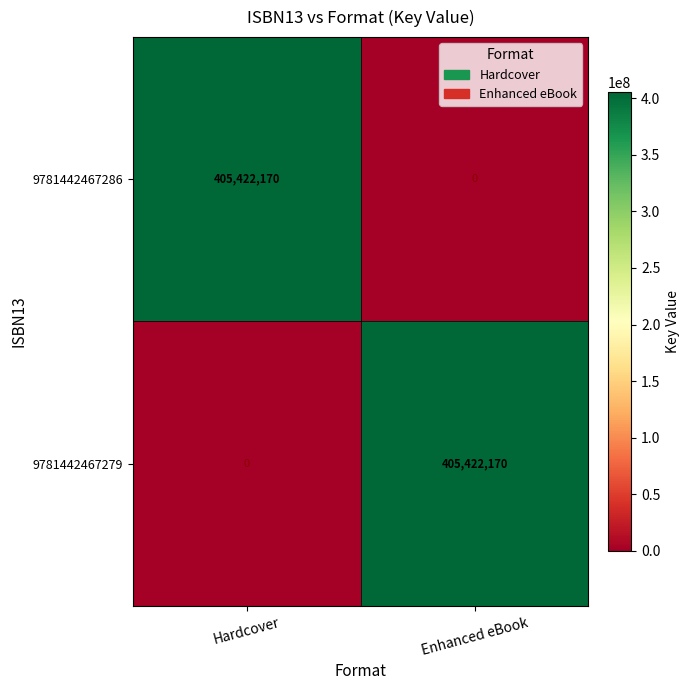

The value of 9781442467279 at Enhanced eBook is 566257993. True or false?

False